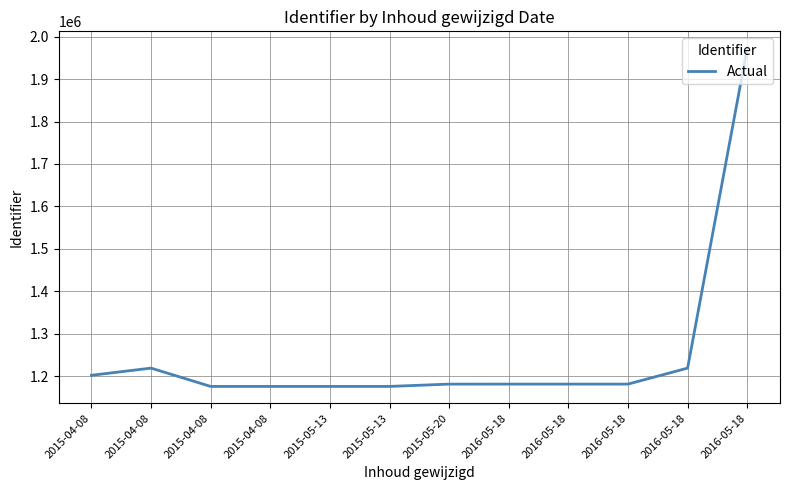

What is the difference between the maximum and minimum values?

797325